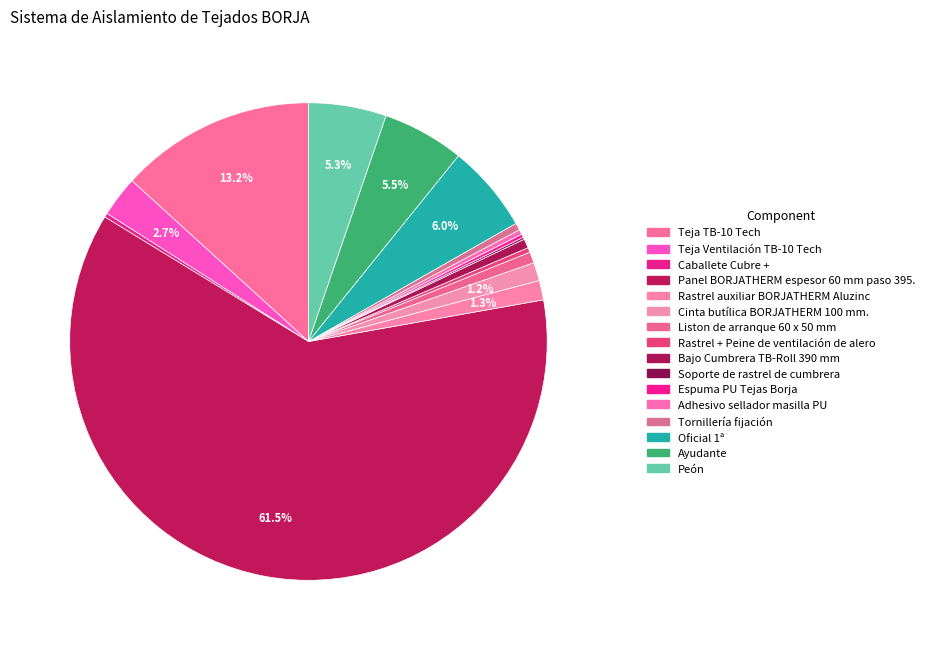

What is the change in value from Rastrel auxiliar BORJATHERM Aluzinc to Tornillería fijación?

-0.8